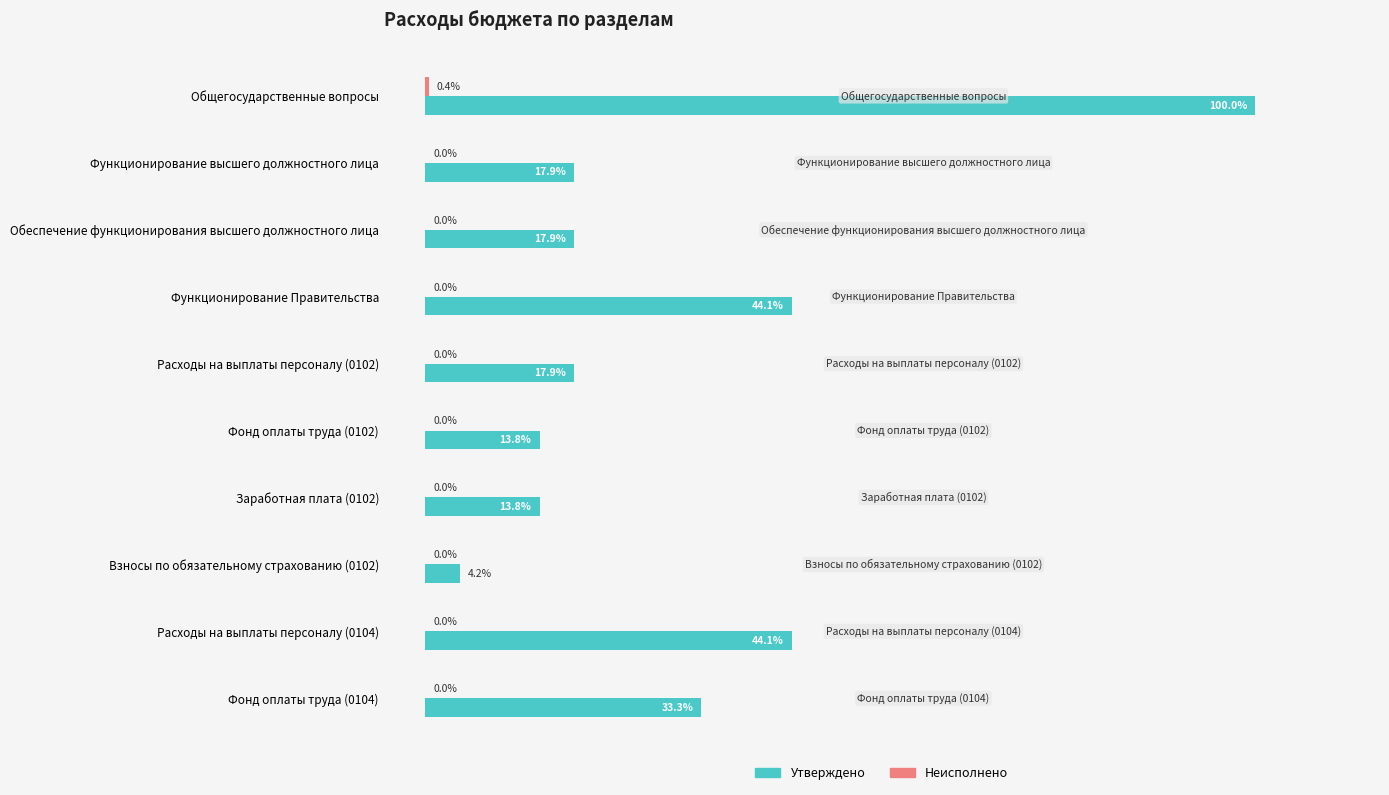

Between Фонд оплаты труда (0102) and Взносы по обязательному страхованию (0102), which series saw the biggest shift?

Утверждено